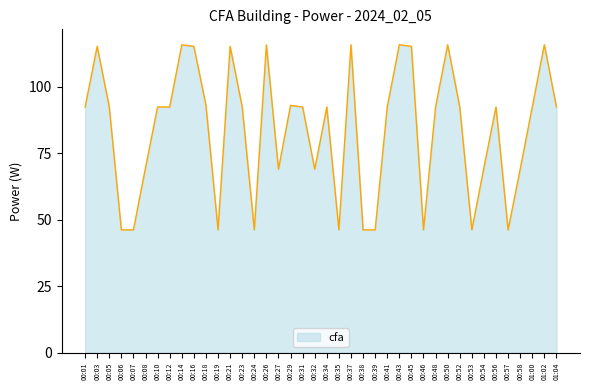

What is the minimum value shown in the chart?

46.2